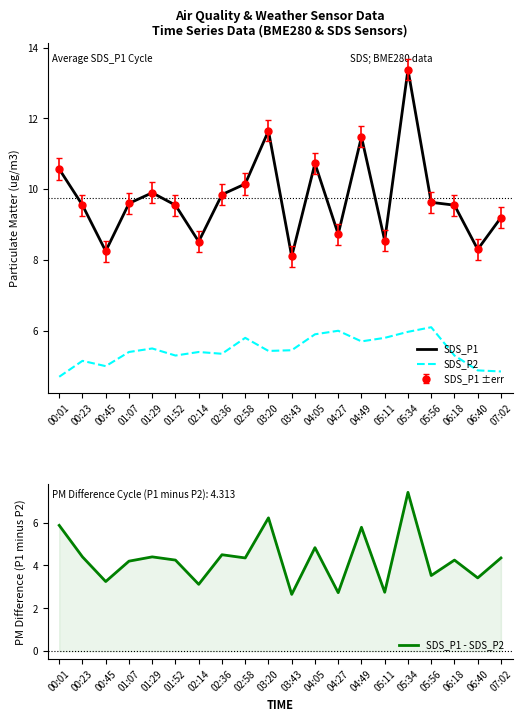

Which has a higher value, 04:05 or 06:40?

04:05